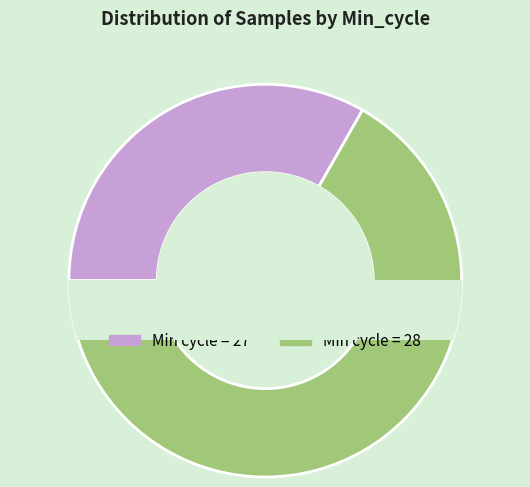

What is the change in value from 28 to 27?

+10073